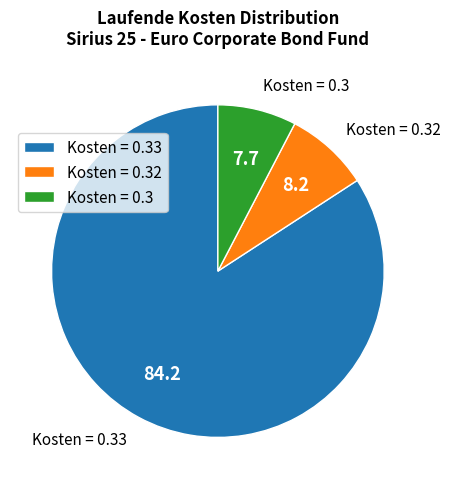

Do Kosten = 0.3 and Kosten = 0.33 together represent more than half of the pie?

Yes